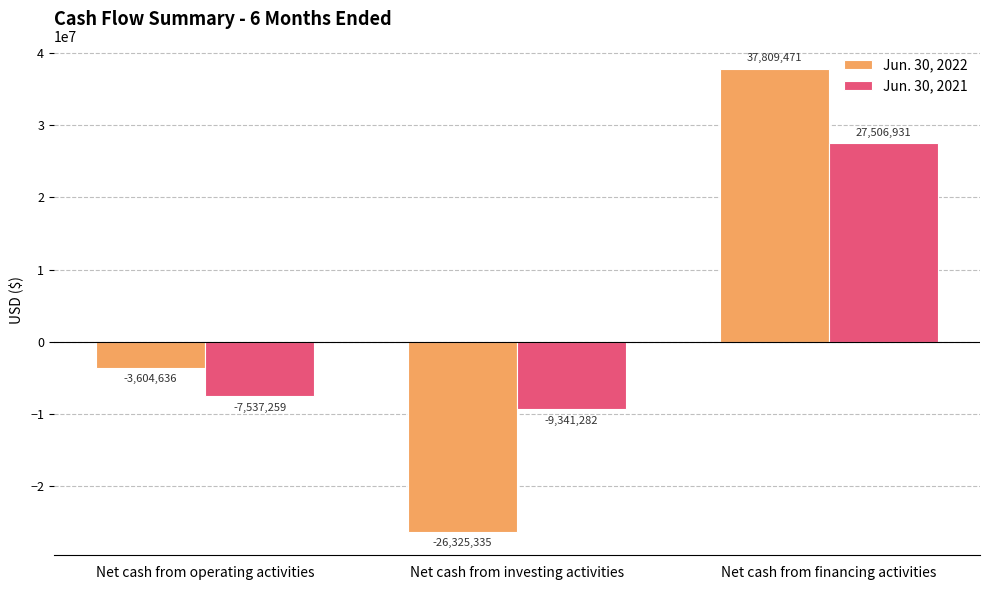

How many groups of bars are there?

3